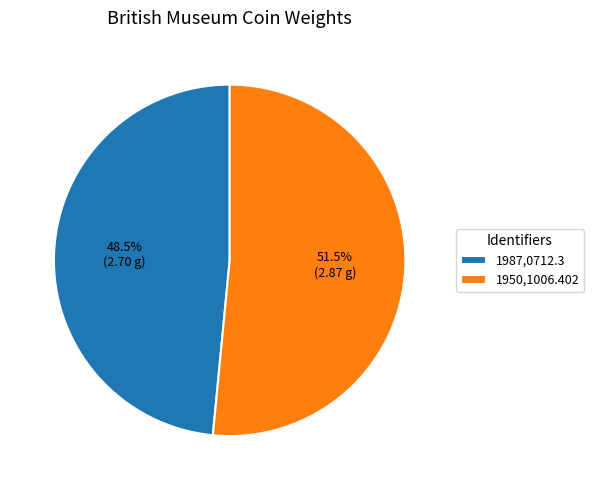

Rank the categories by value from highest to lowest.

1950,1006.402, 1987,0712.3